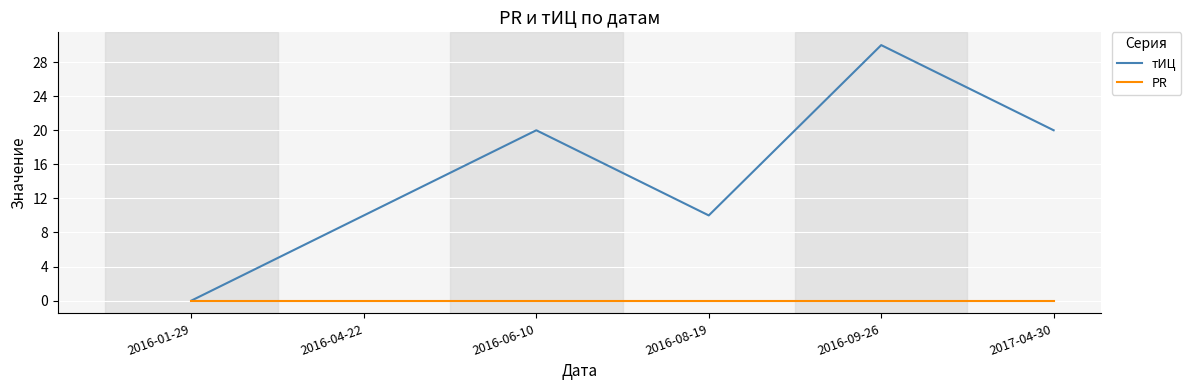

List the series in order of their peak value, highest first.

тИЦ, PR